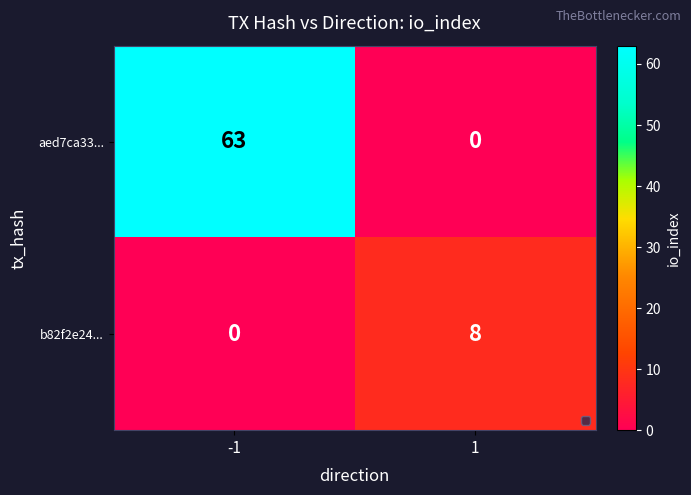

What is the sum of the b82f2e24... values at -1 and 1?

8